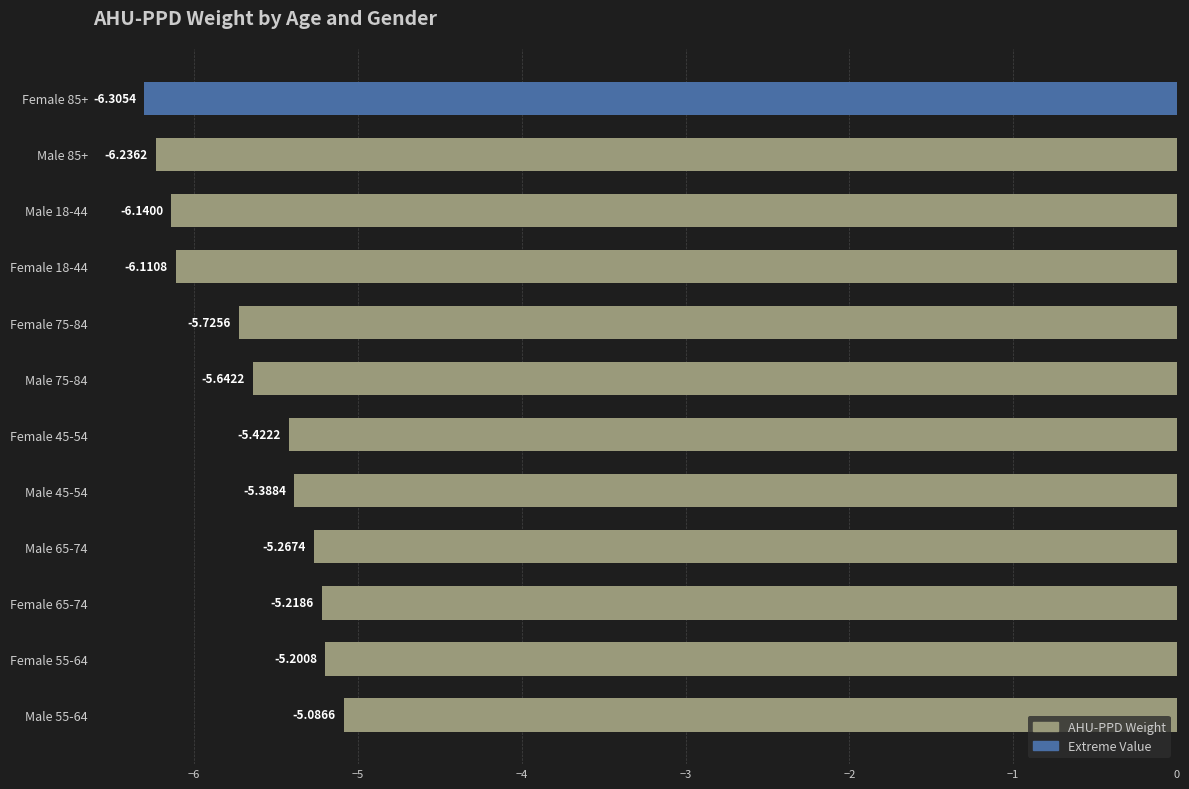

What is the difference between the second highest and minimum values?

1.1